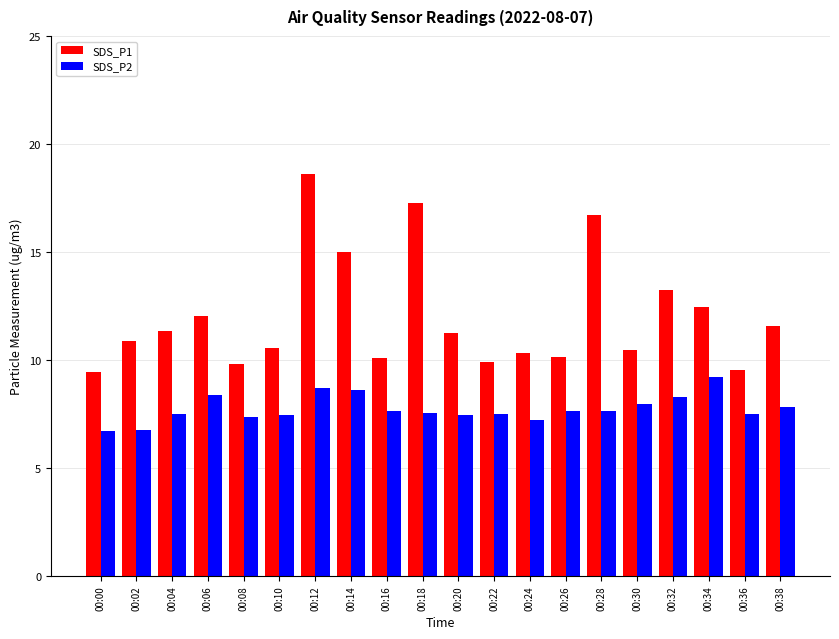

At which category is the sum across all series the highest?

00:12